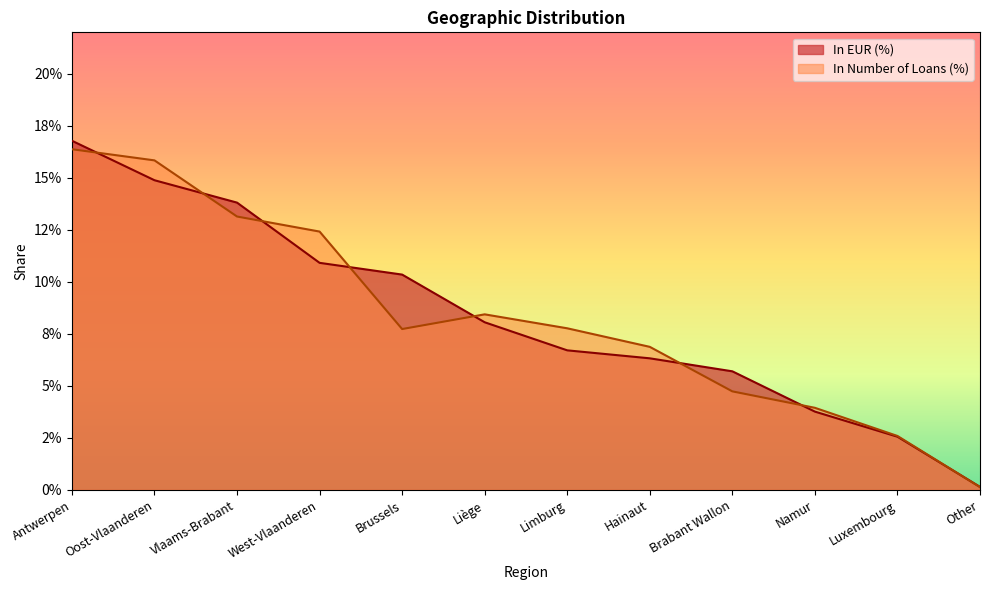

Between Antwerpen and Liège, which series saw the biggest shift?

In EUR (%)